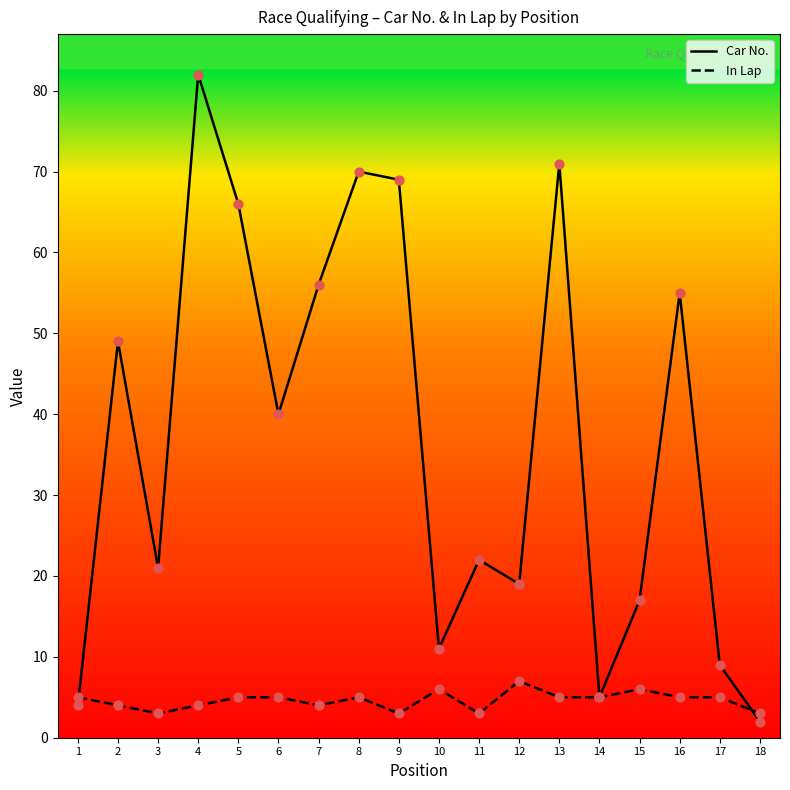

Is the value of In Lap at 15 greater than the value of Car No. at 13?

No